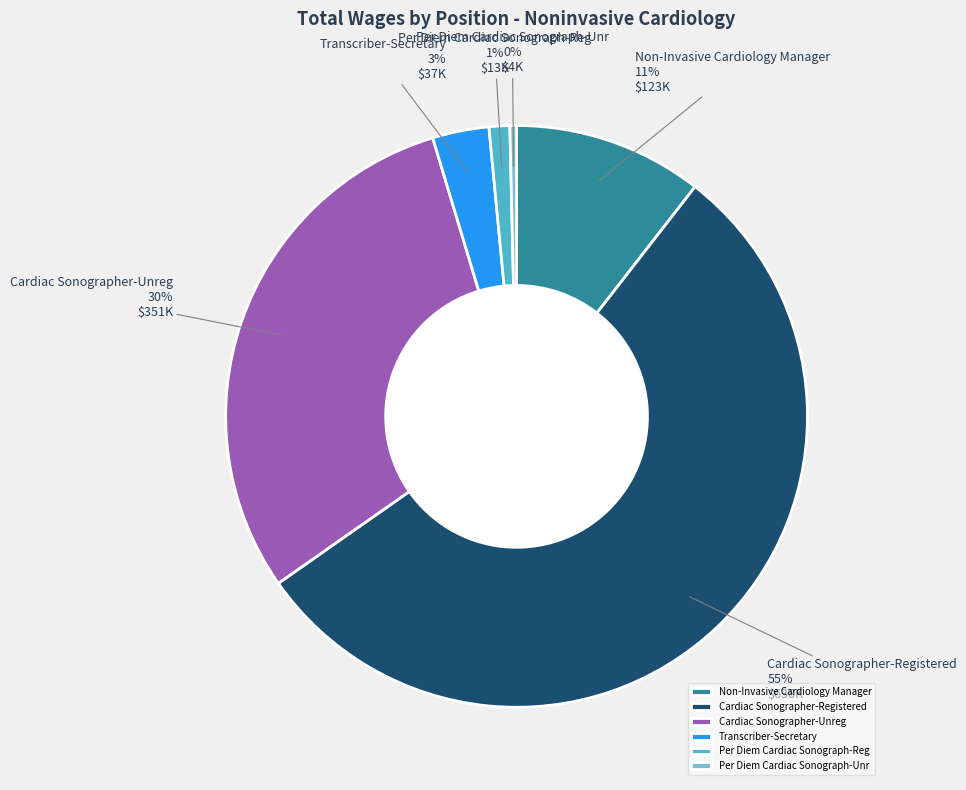

Which has a higher value, Cardiac Sonographer-Unreg or Transcriber-Secretary?

Cardiac Sonographer-Unreg